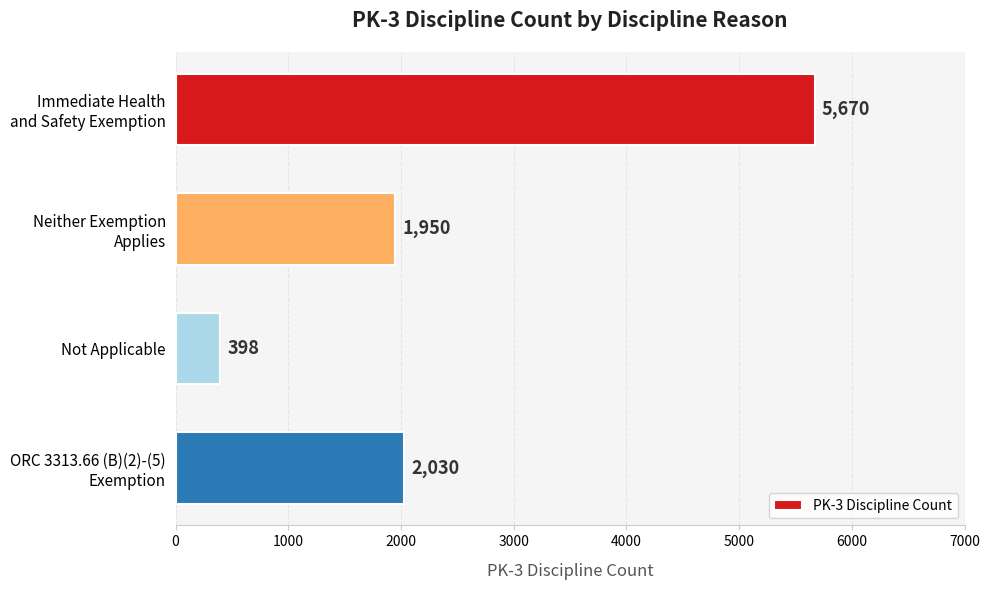

Rank the categories by value from lowest to highest.

Not Applicable, Neither Exemption
Applies, ORC 3313.66 (B)(2)-(5)
Exemption, Immediate Health
and Safety Exemption